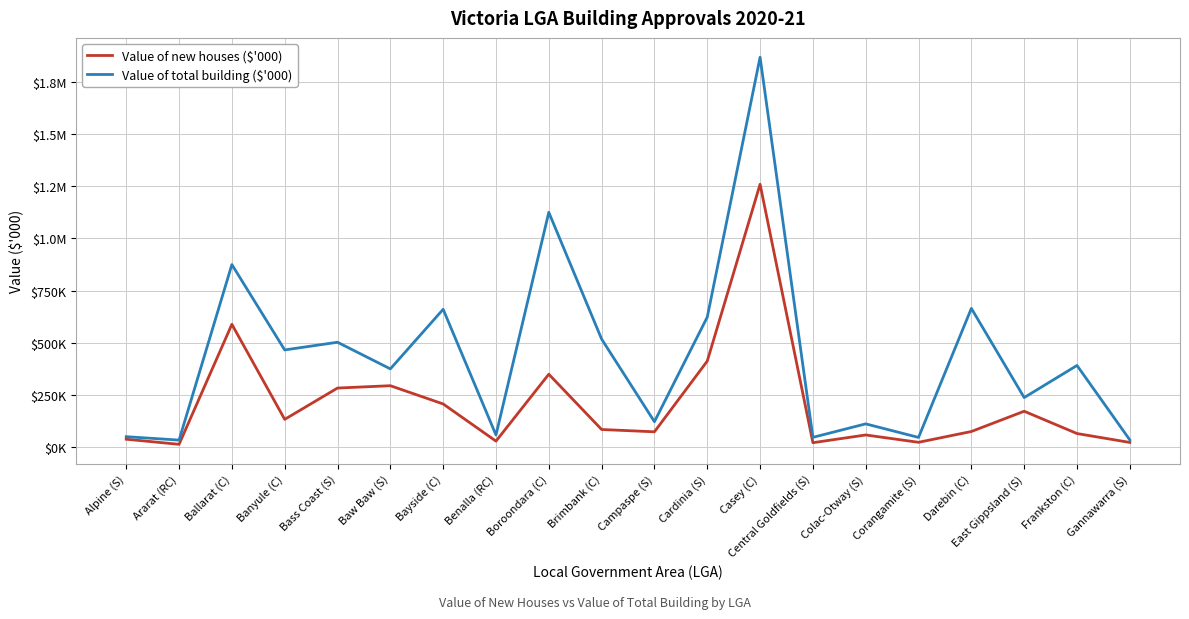

Does the chart display data point markers on the line(s)?

No